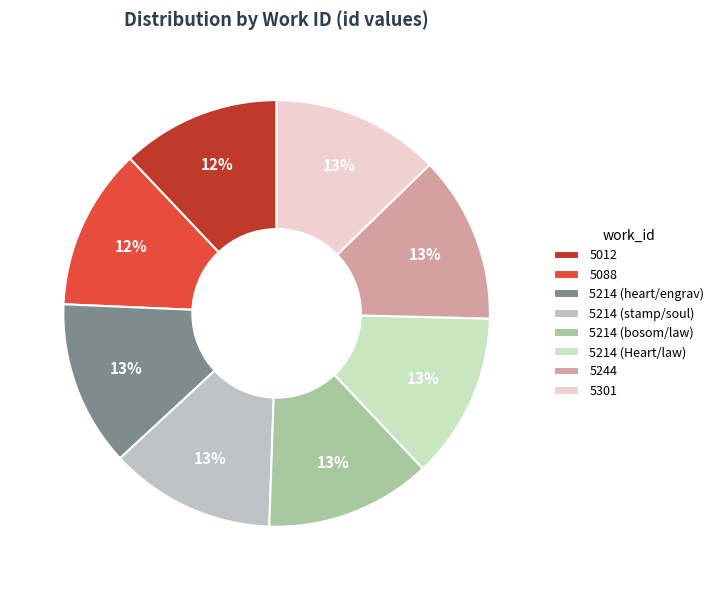

To the nearest percent, what is the combined percentage of 5088 and 5244?

25%